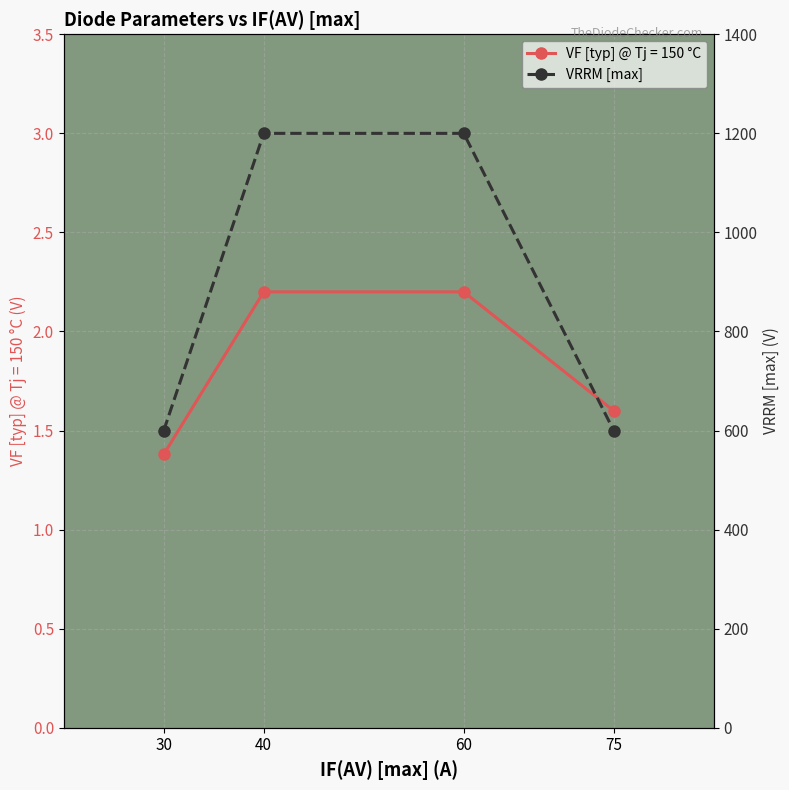

Reading left to right, extract all data points from this chart.

600	1200	1200	600